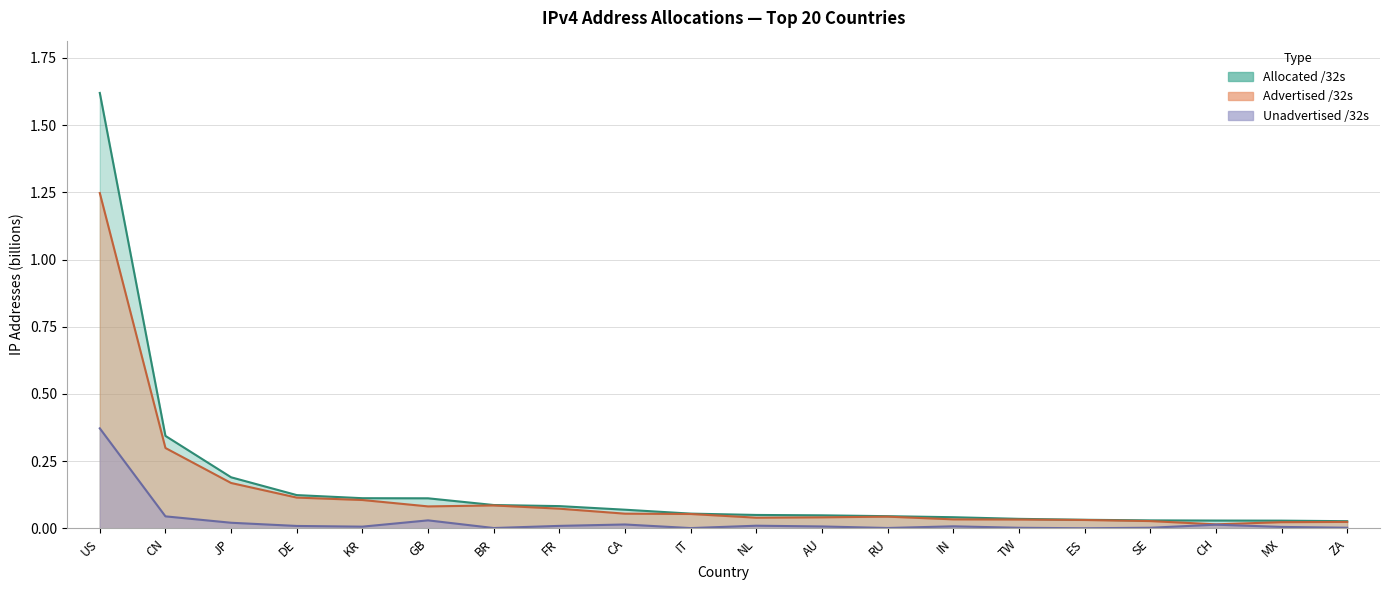

At which category does the chart reach its minimum across all series?

ES